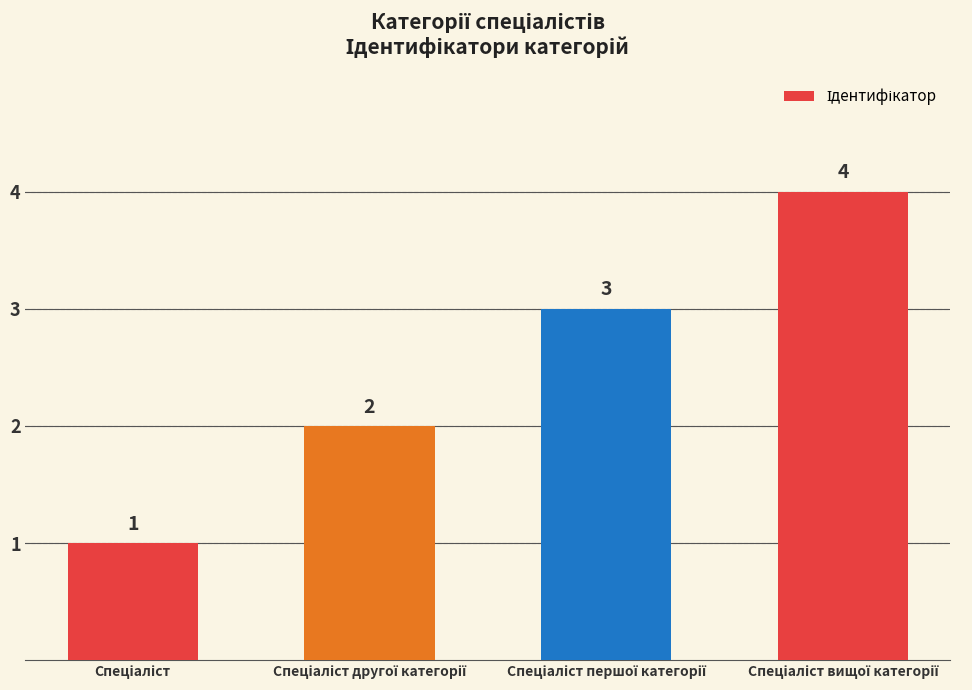

What is the difference between the maximum and minimum values?

3